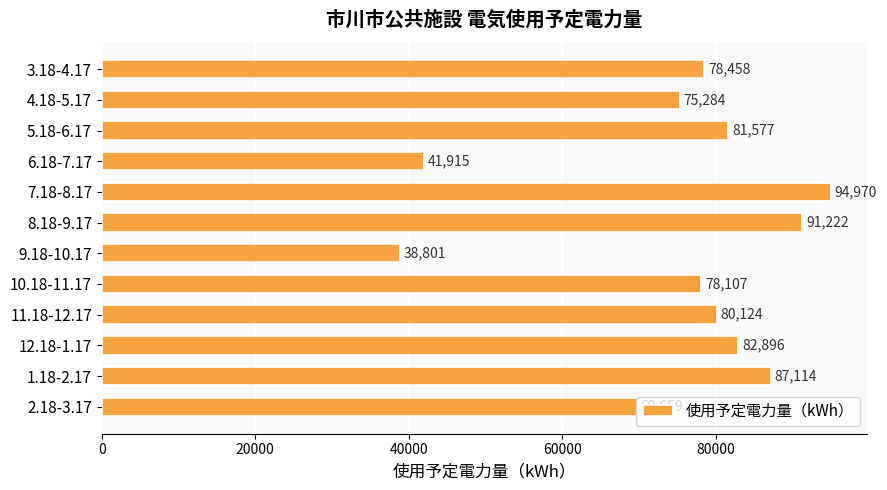

The chart shows a value of 143829 at 5.18-6.17. True or false?

False